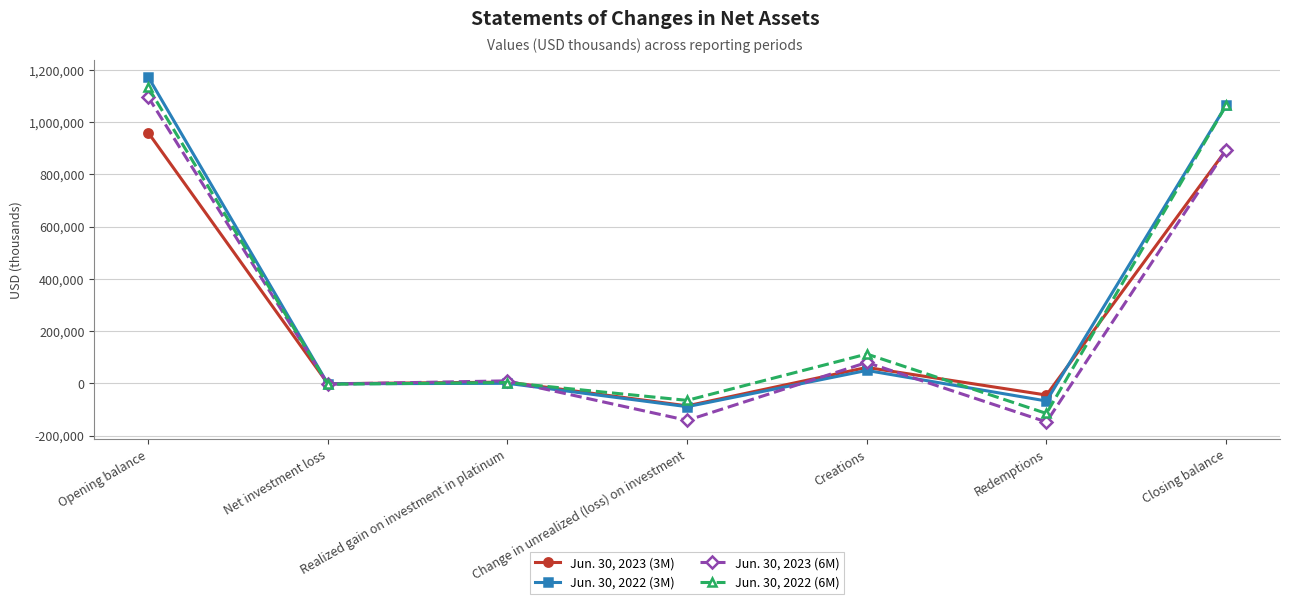

What position from the right is Opening balance?

7